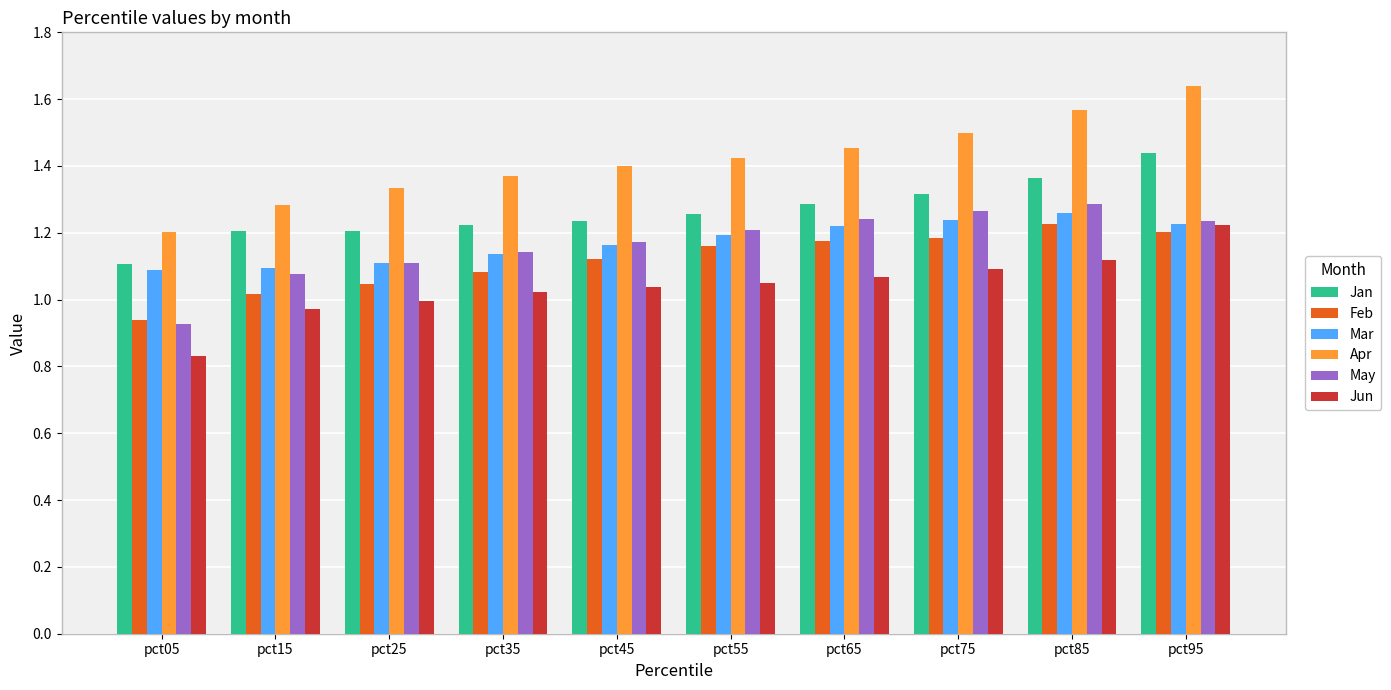

What is the difference between the maximum and minimum values in the Apr series?

0.4